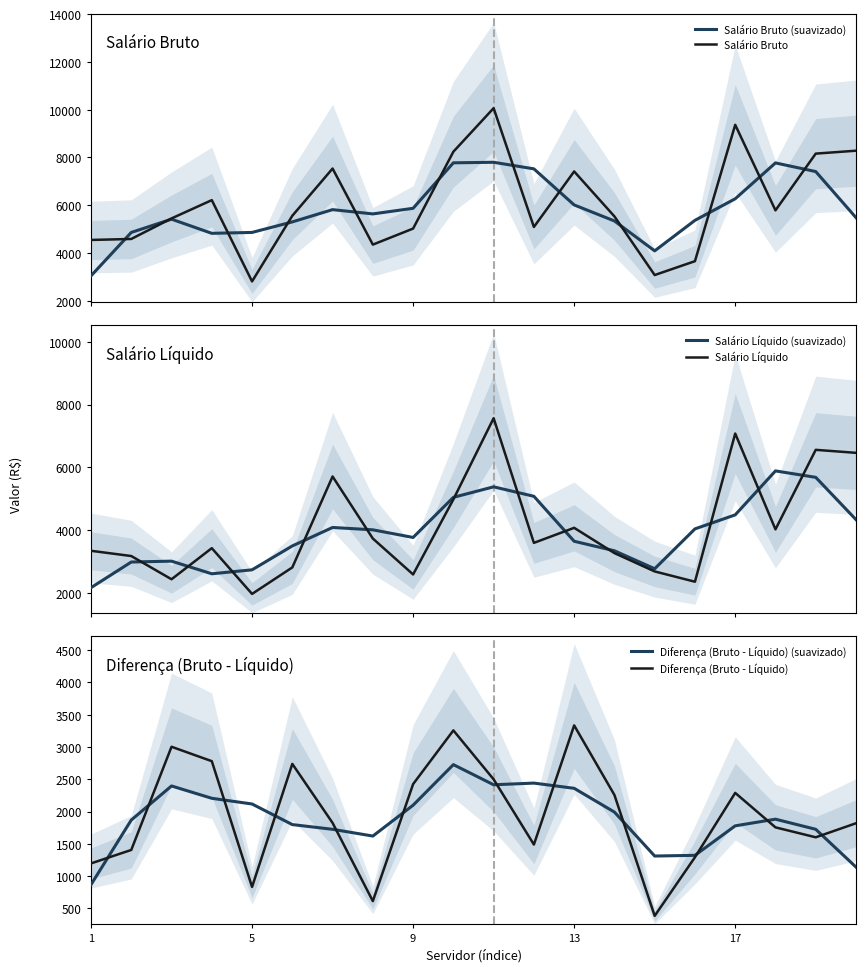

How many data points in Diferença (Bruto - Líquido) (suavizado) are above 1881?

10